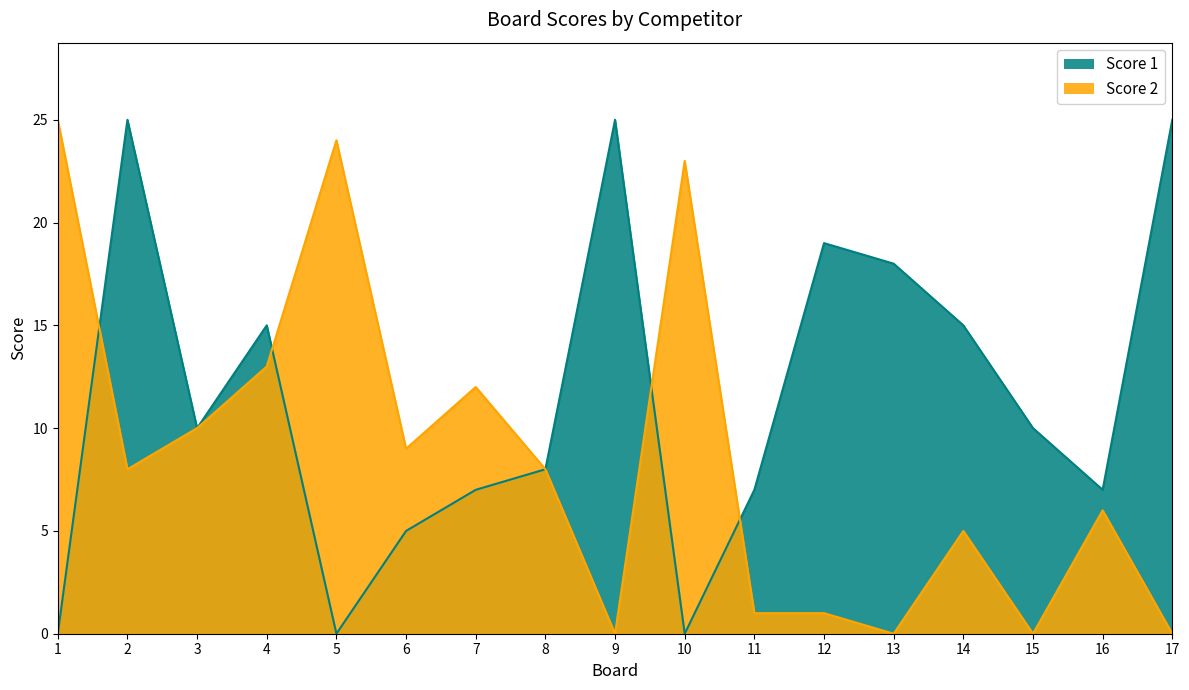

How many times do Score 2 and Score 1 cross each other?

4